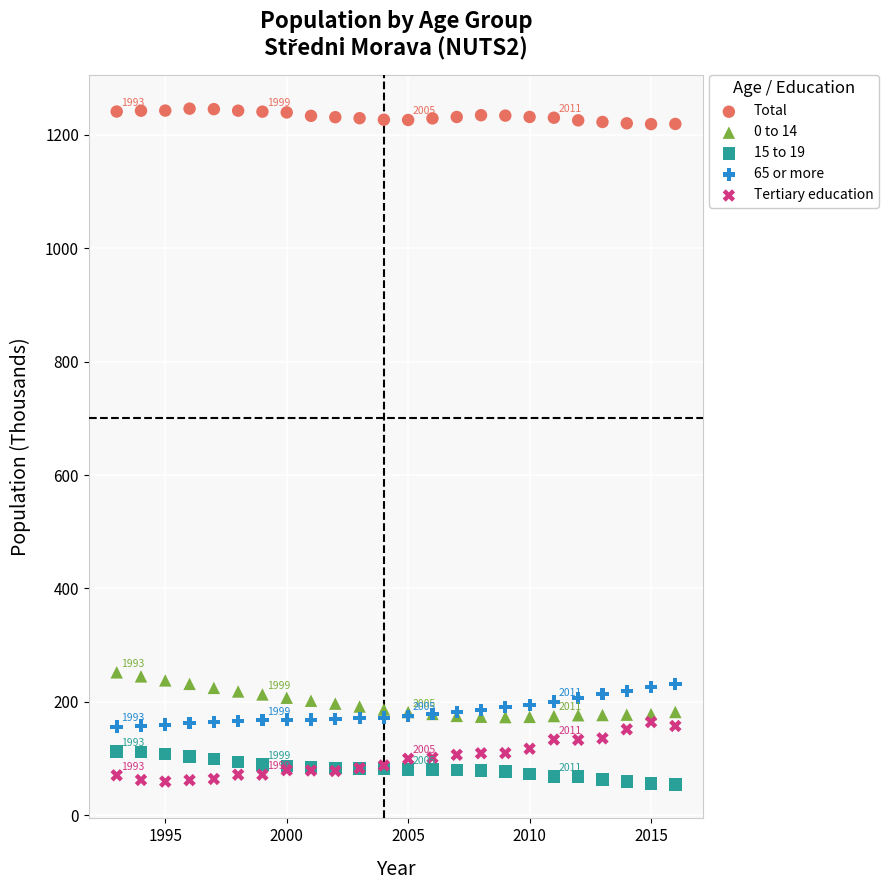

What is the X range (max minus min) for the scatter plot?

23.0